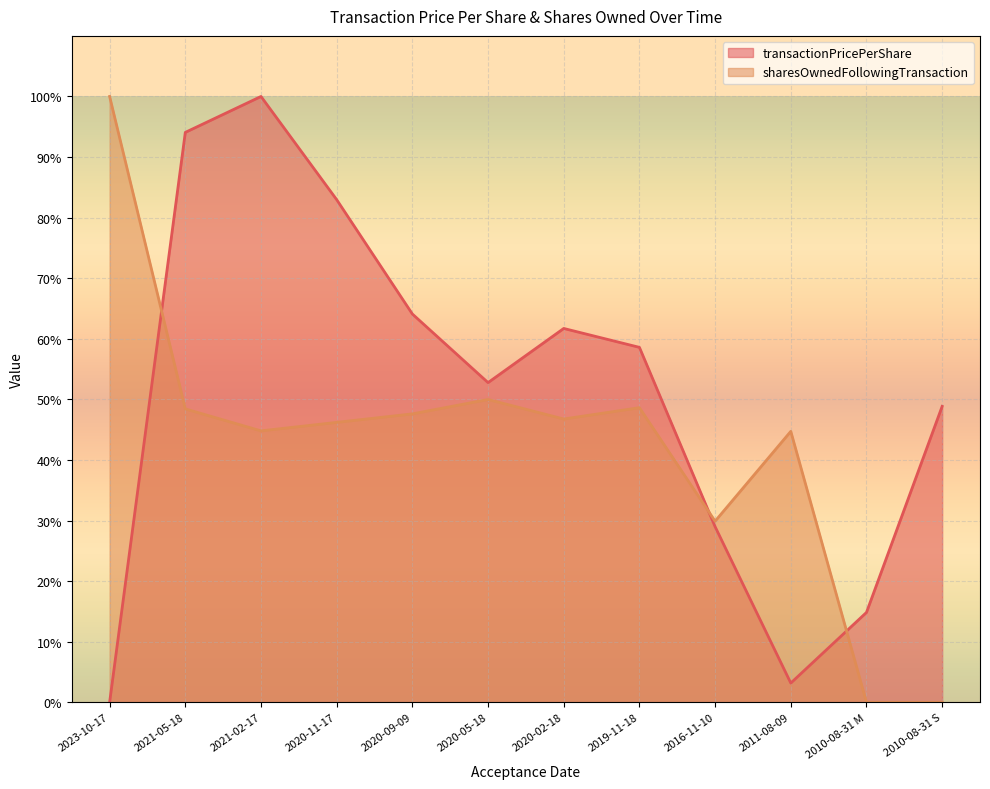

How many distinct data groups are displayed?

2